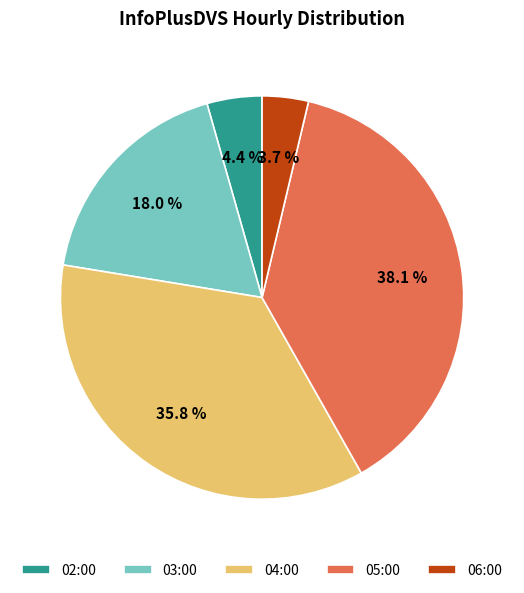

Does any single category account for the majority?

No